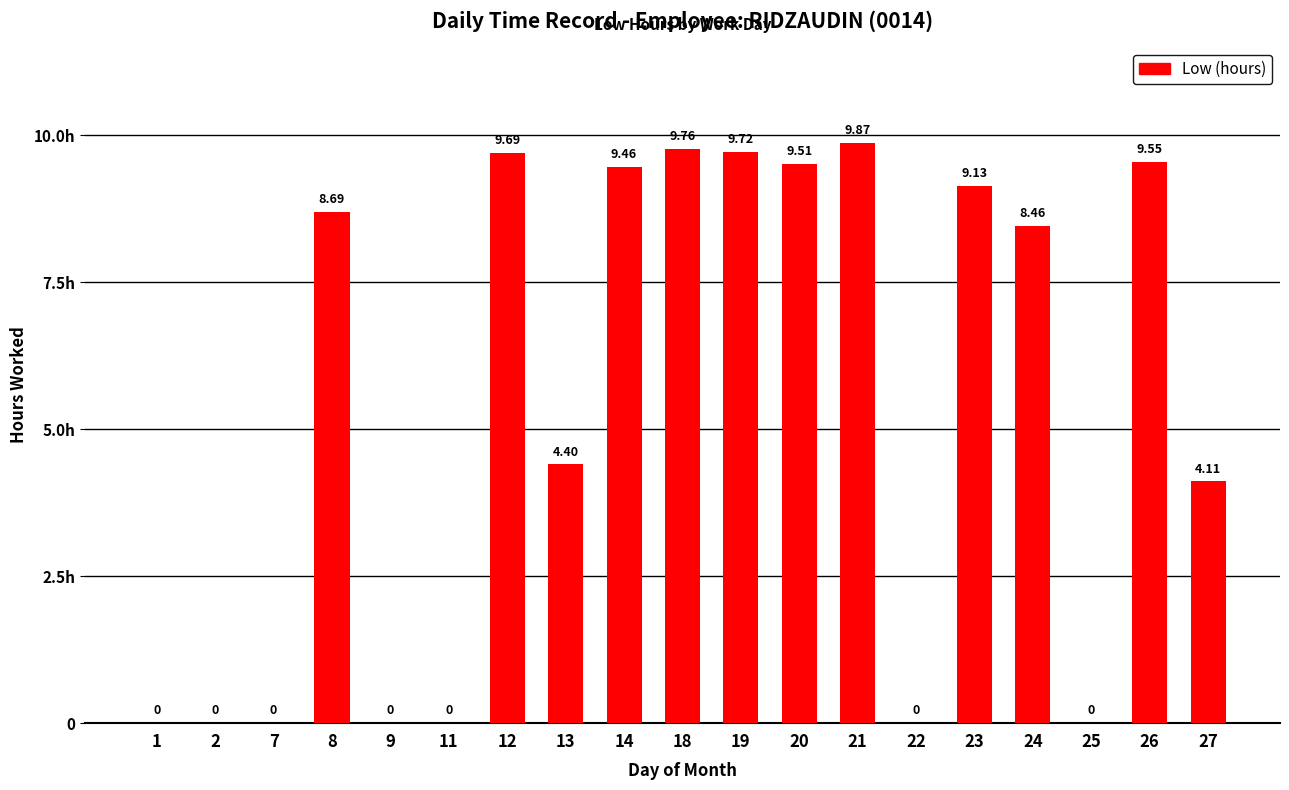

Is it true that the value at 13 is 6.6?

False